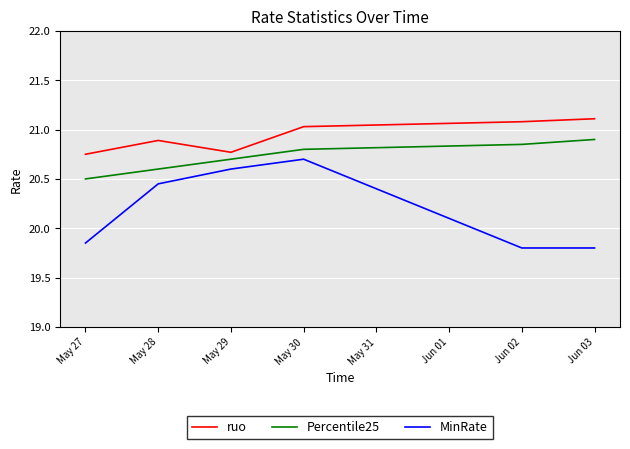

What position from the left is May 30?

4